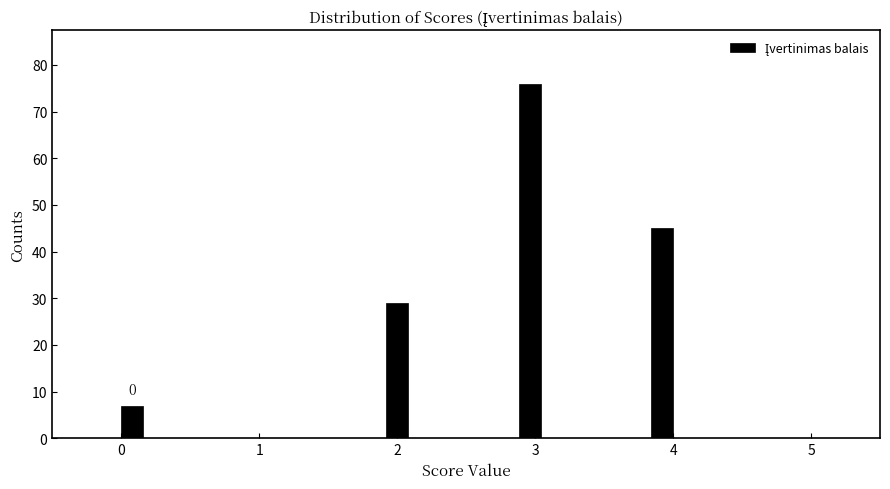

Around what value on the x-axis is the tallest bar? Give the approximate position of its centre, as read against the axis.

3.0